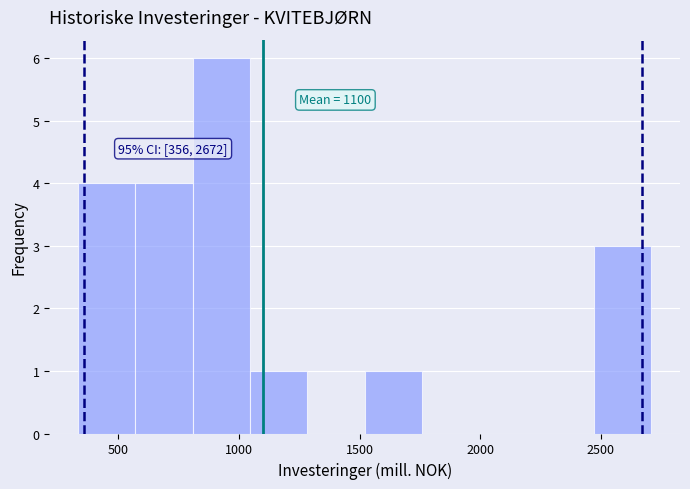

Which range on the x-axis has the tallest bar?

800 to 1050